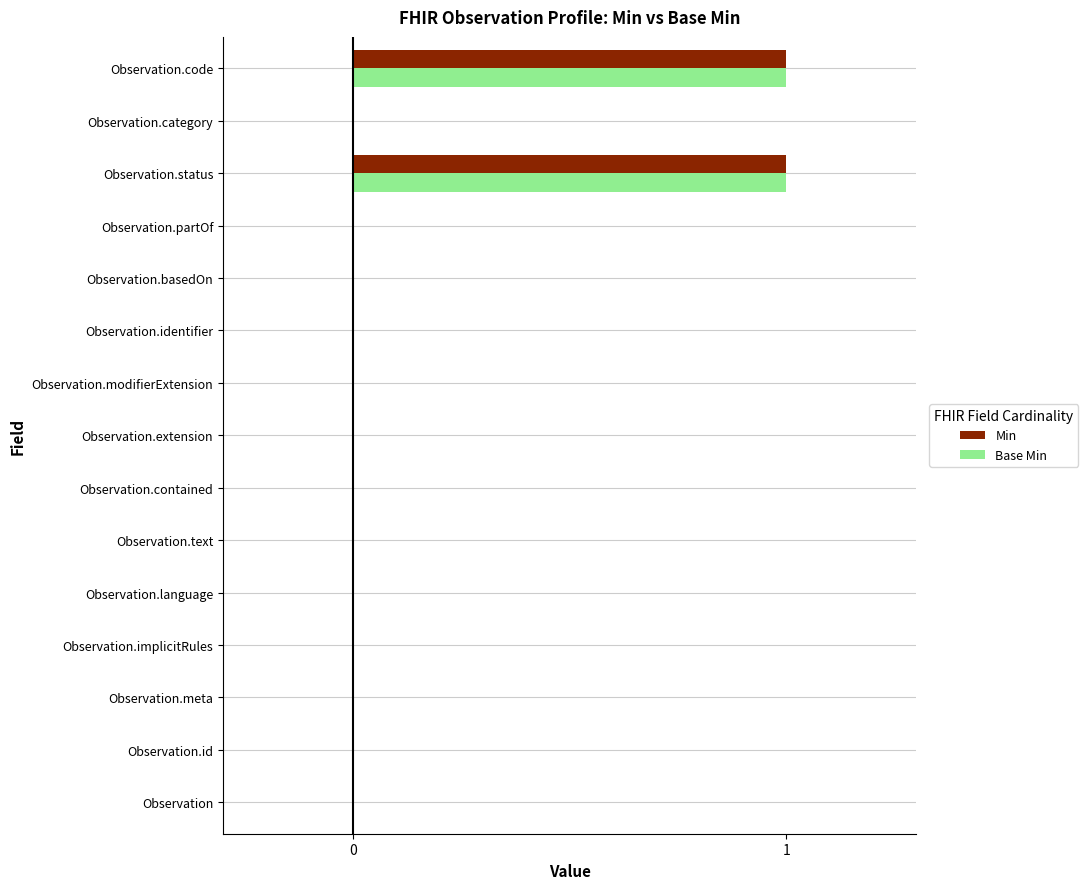

Is it true that Min equals -1 at Observation.implicitRules?

False